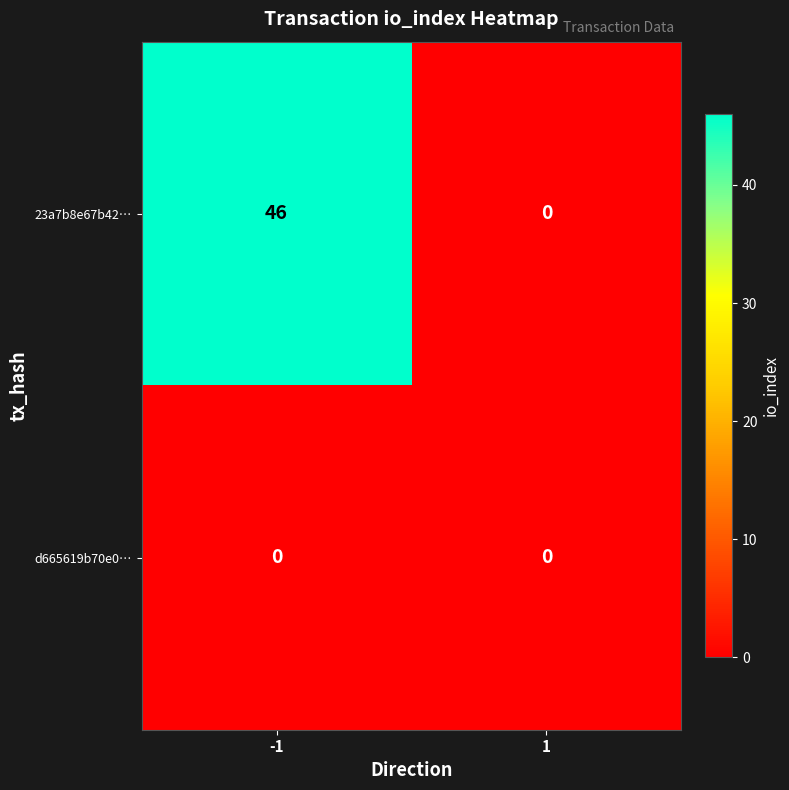

List the series in order of their peak value, lowest first.

d665619b70e0…, 23a7b8e67b42…